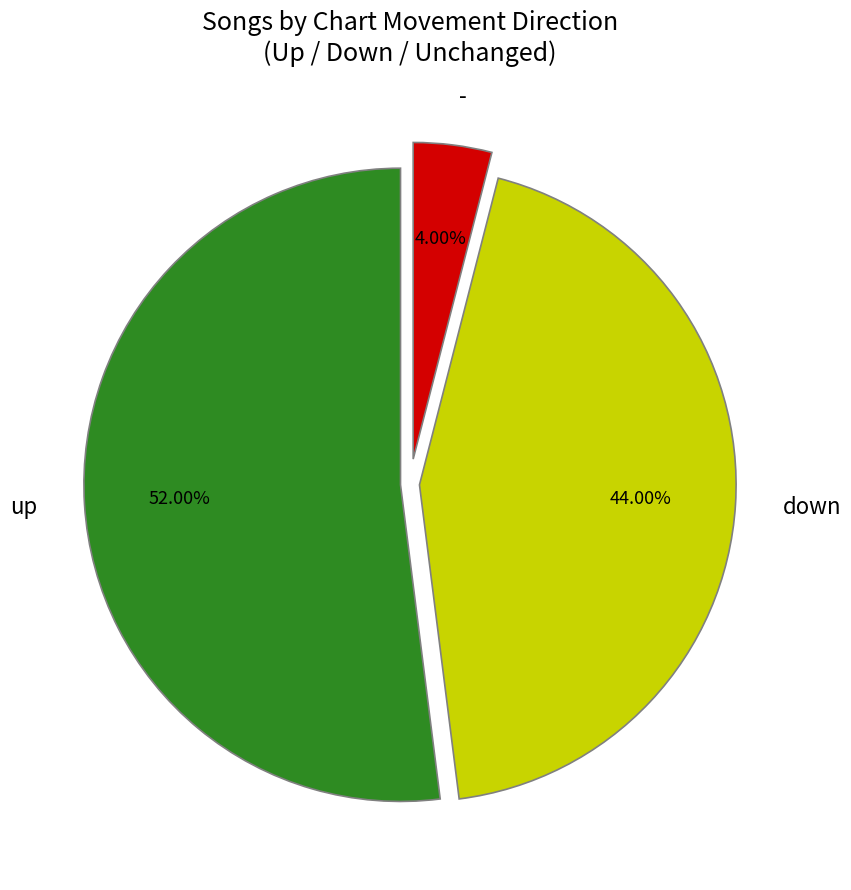

To the nearest percent, what is the average slice percentage?

33%